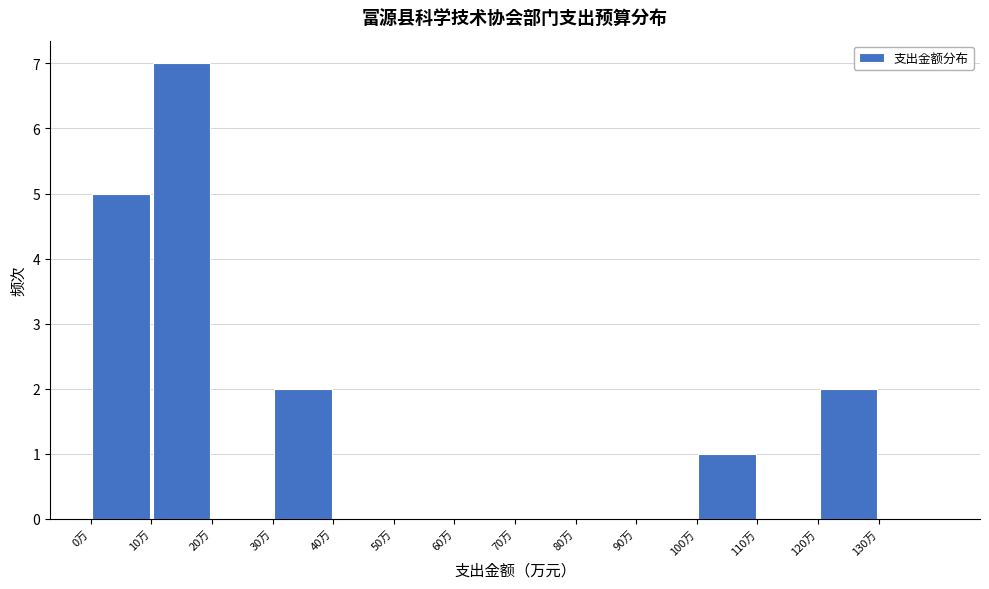

Reading left to right, transcribe this chart: for each bar, give the range it covers on the x-axis and its height. The values are not printed on the chart, so give them approximately, as read against the axis.

0 to 10: 5
10 to 20: 7
20 to 30: 0
30 to 40: 2
40 to 50: 0
50 to 60: 0
60 to 70: 0
70 to 80: 0
80 to 90: 0
90 to 100: 0
100 to 110: 1
110 to 120: 0
120 to 130: 2
130 to 140: 0